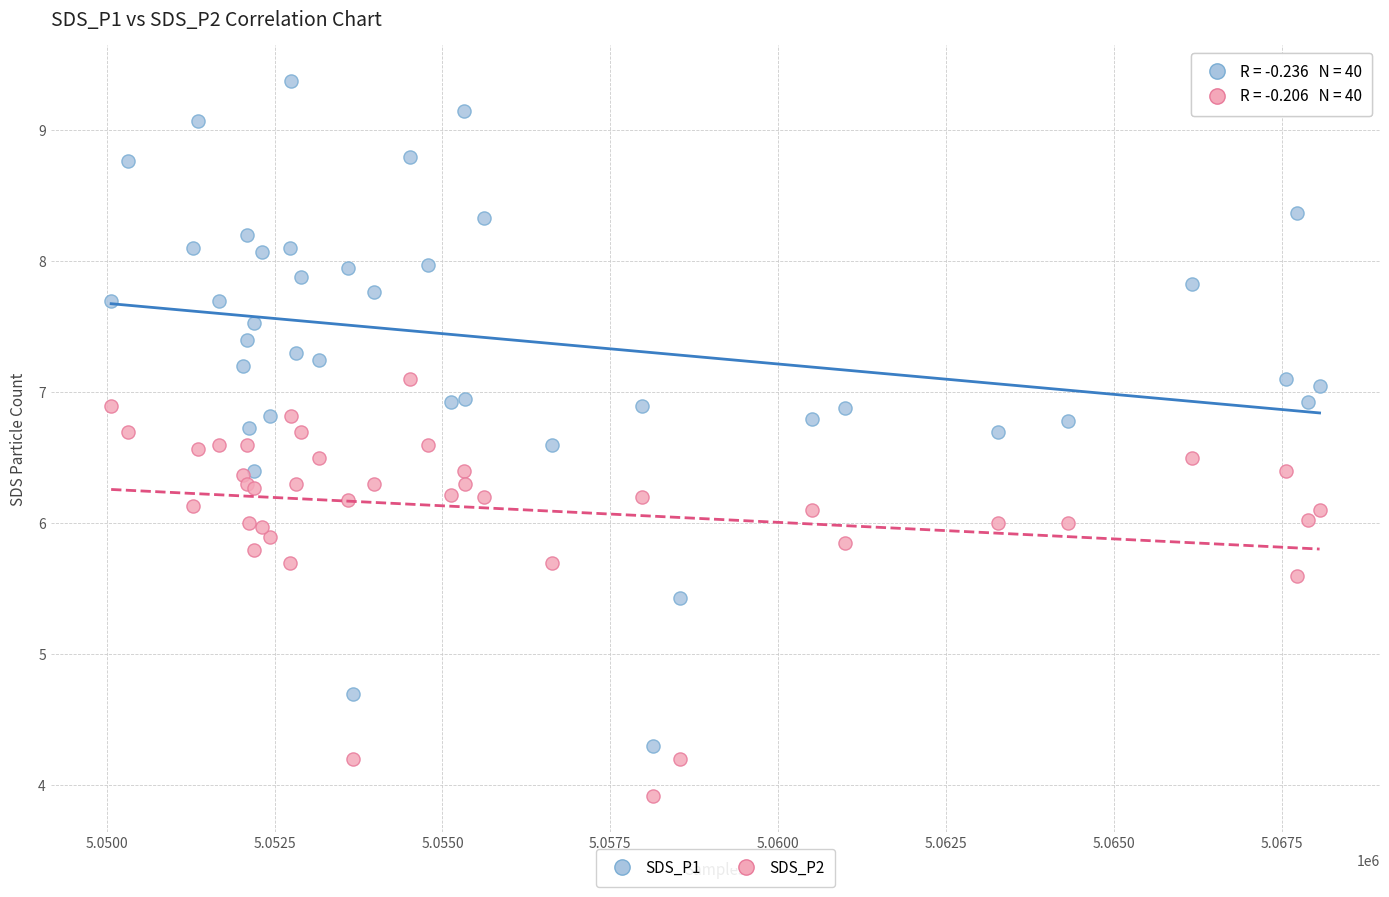

In the SDS_P2 series, what Y value is closest to 5?

5.6